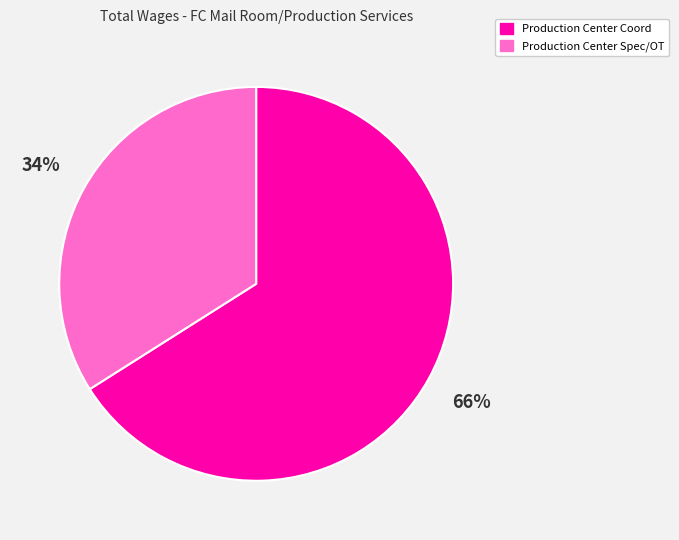

The Production Center Coord slice represents 66% of the pie. True or false?

True